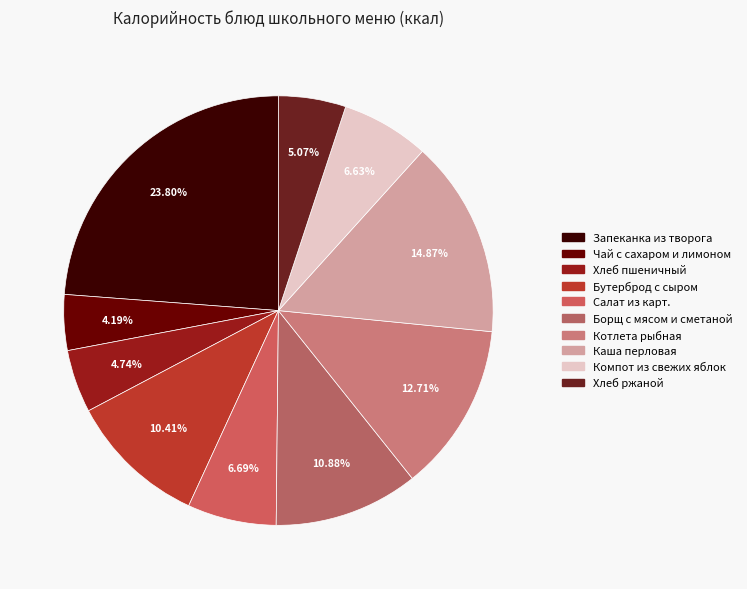

What is the largest slice in the pie chart?

Запеканка из творога